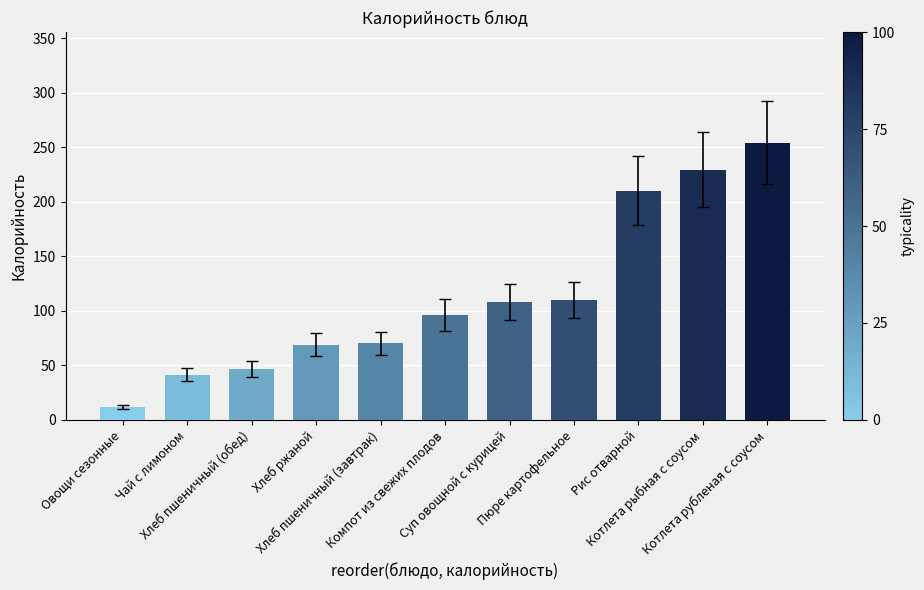

Approximately how many times larger is the value at Хлеб пшеничный (обед) compared to Хлеб ржаной?

0.7